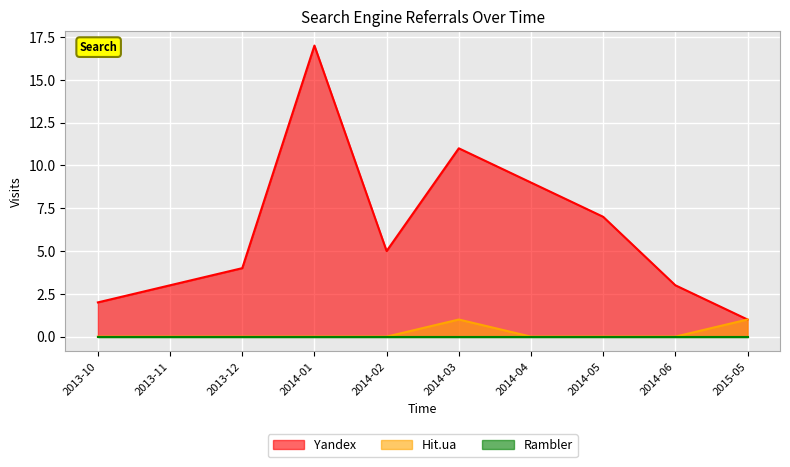

What is the label of the 10th point from the left?

2015-05